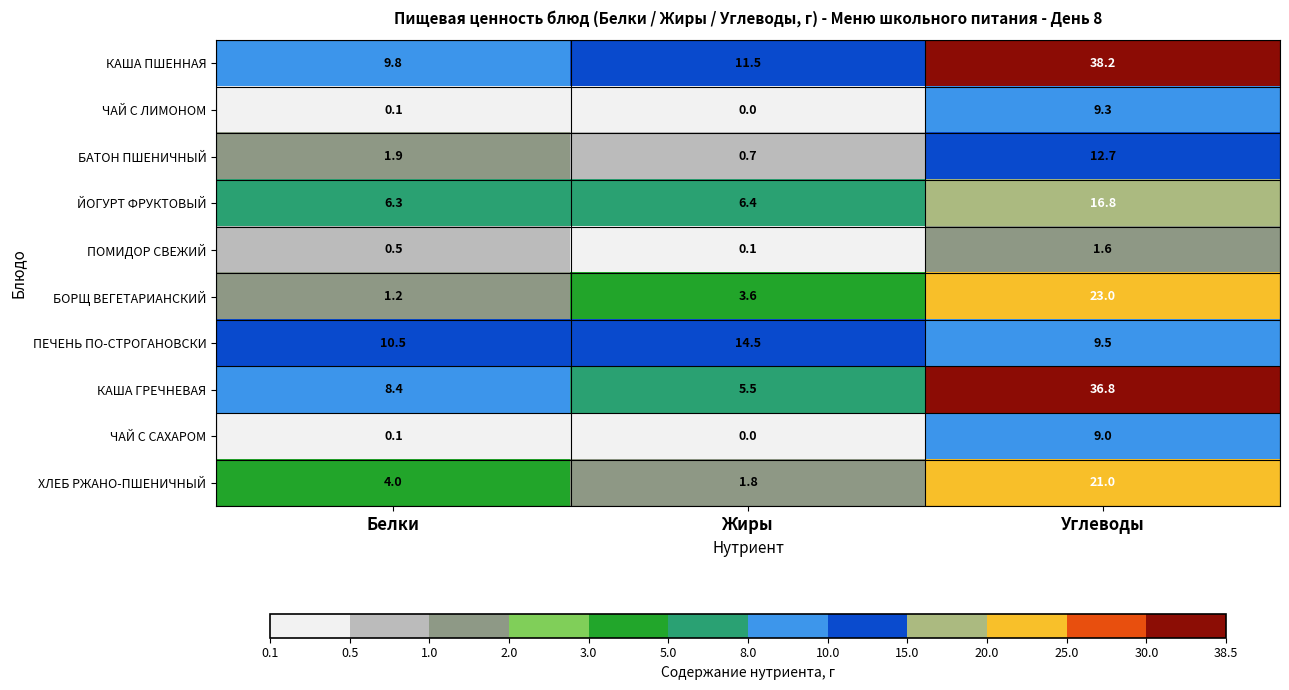

What is the difference between the maximum and second lowest values in the КАША ПШЕННАЯ series?

26.7